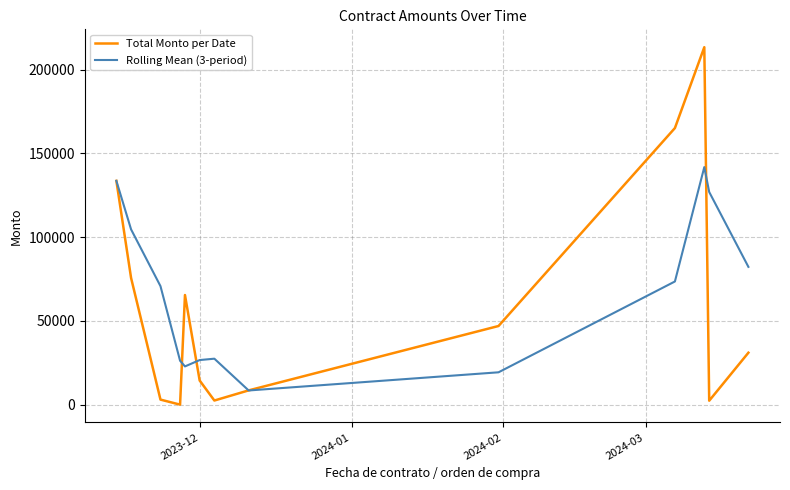

Rank the series by their maximum value, from lowest to highest.

Rolling Mean (3-period), Total Monto per Date